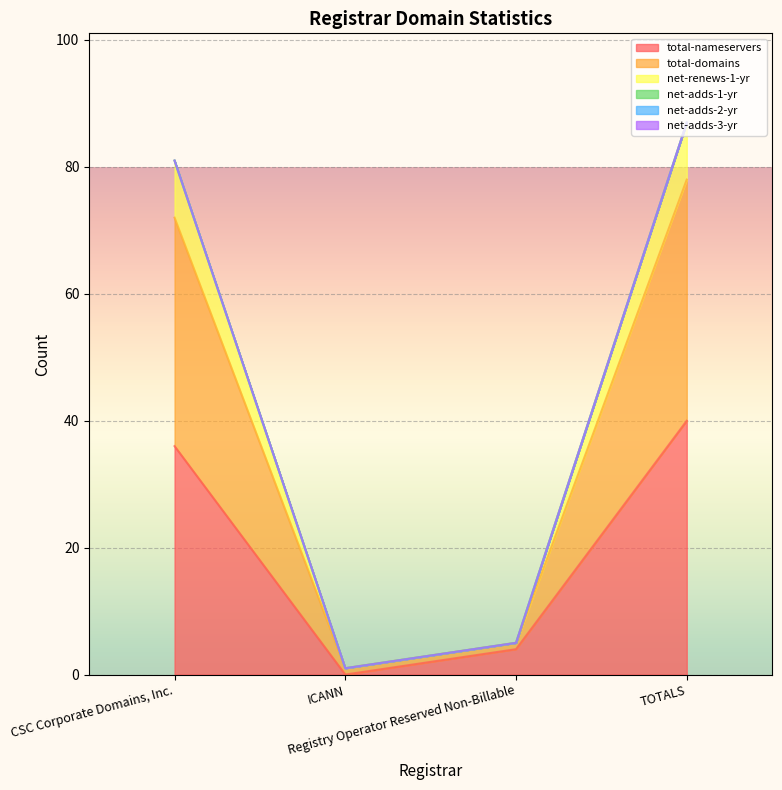

True or false: total-domains and net-renews-1-yr intersect in this chart.

False